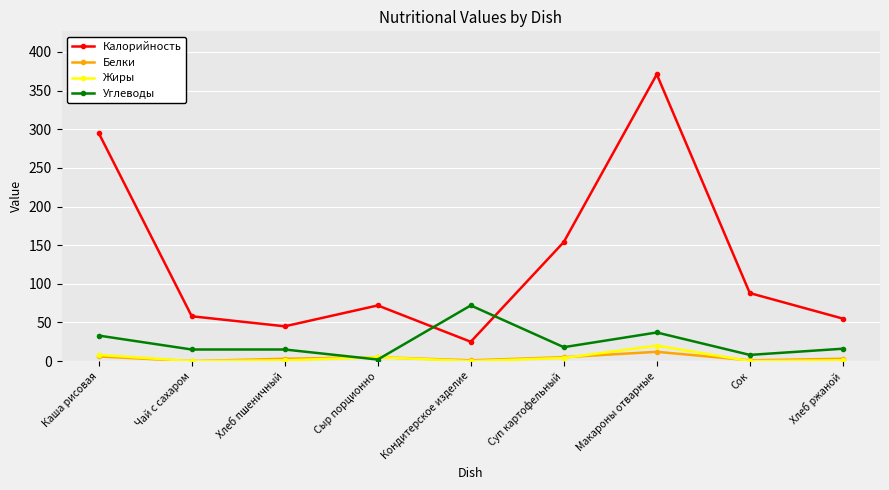

True or false: Углеводы has more than 1 points higher than both neighbors.

True